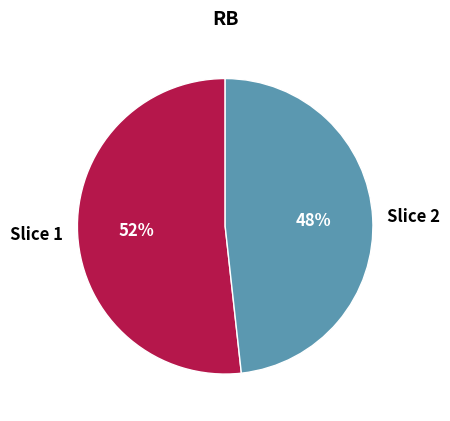

The Slice 2 slice represents 37% of the pie. True or false?

False